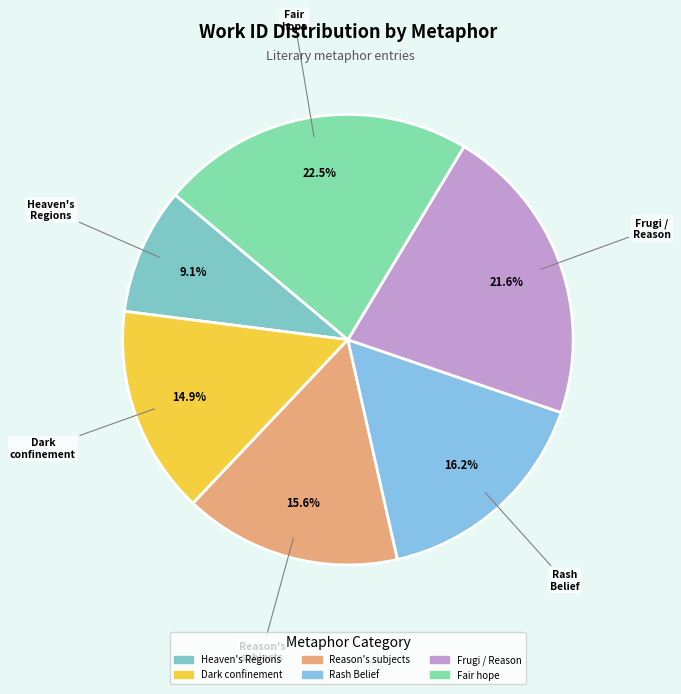

Which slice is the smallest?

Heaven's Regions / mortality